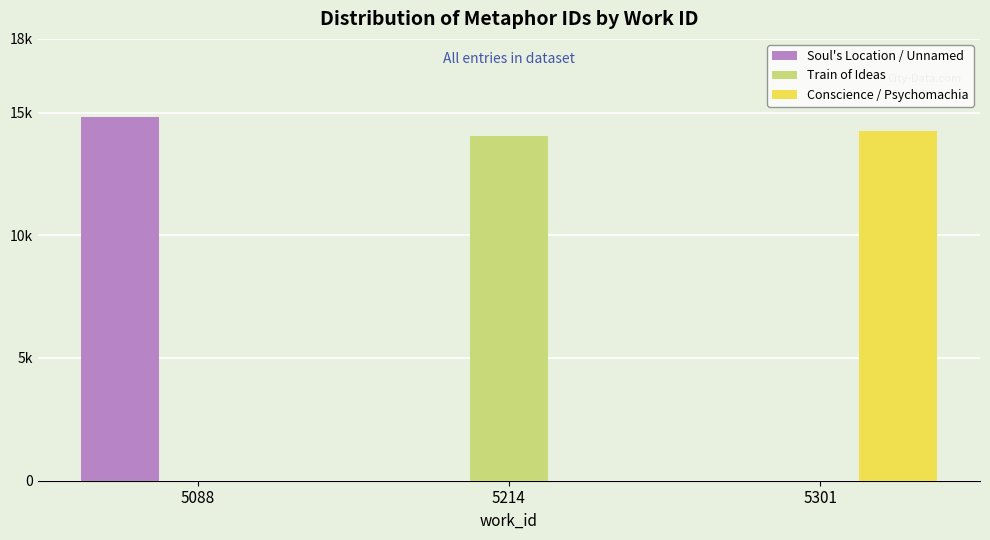

What are all the series names shown in the legend?

Soul's Location / Unnamed, Train of Ideas, Conscience / Psychomachia